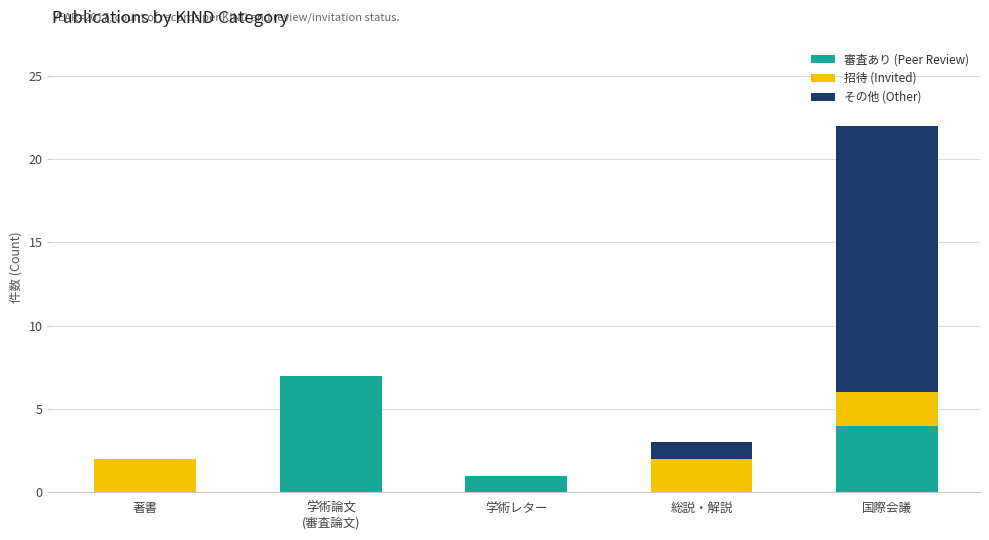

What is the highest value of the 審査あり (Peer Review) series?

7